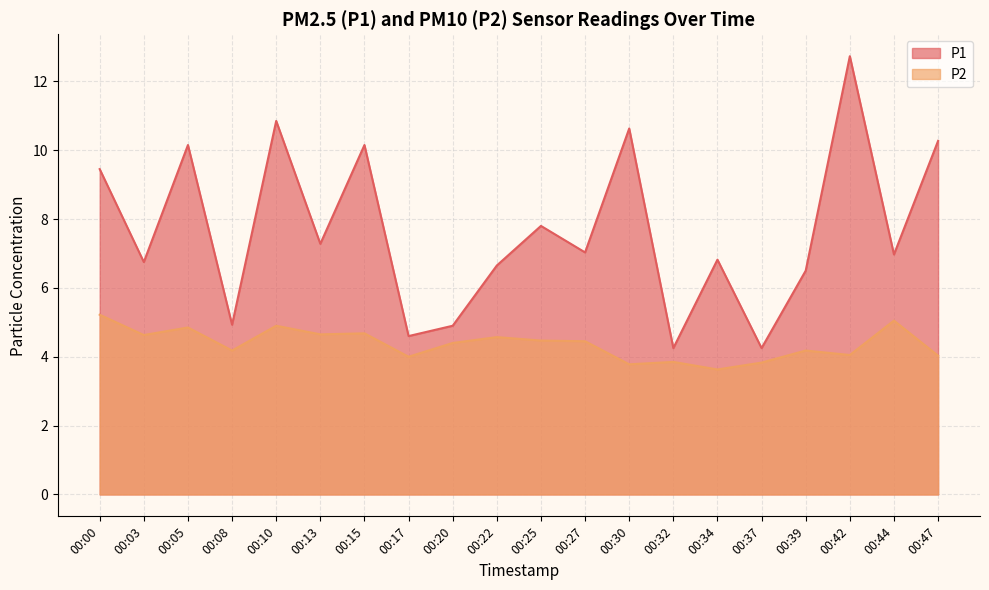

Is it true that P1 equals 7.8 at 00:25?

True